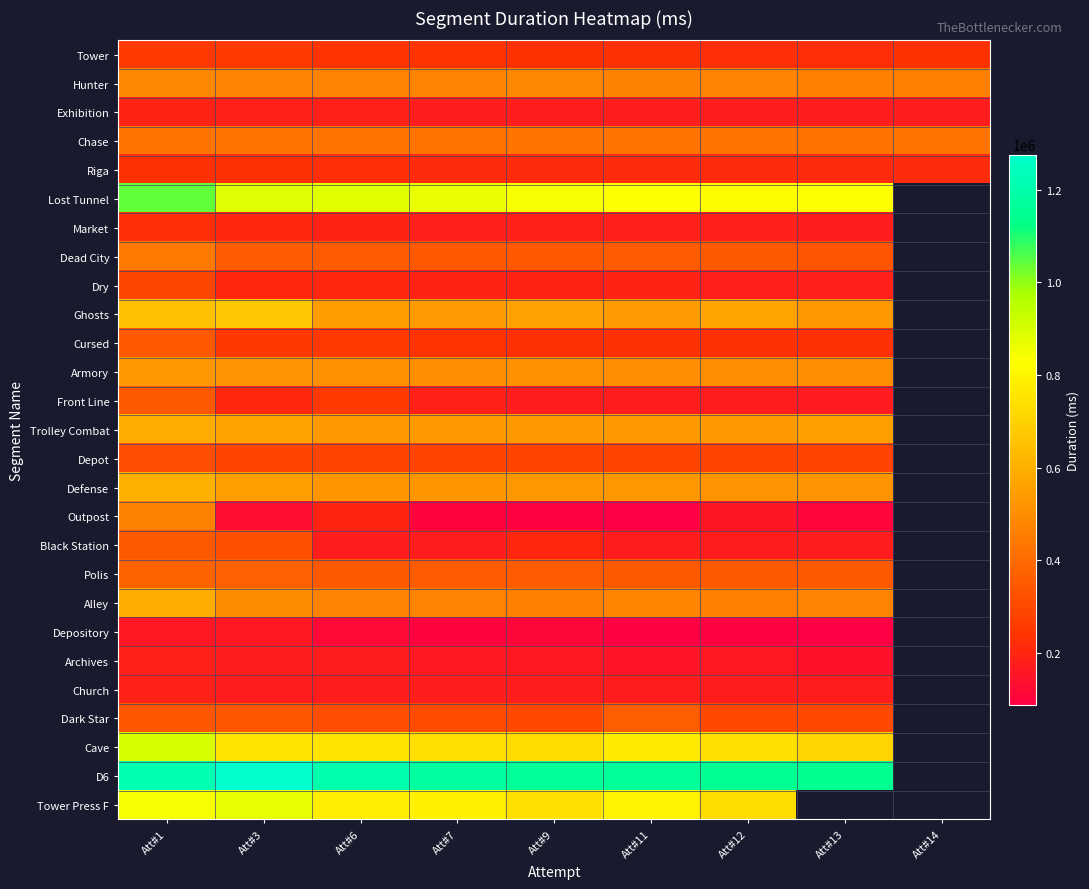

The Market series shows 122868.0 at Att#13. True or false?

False